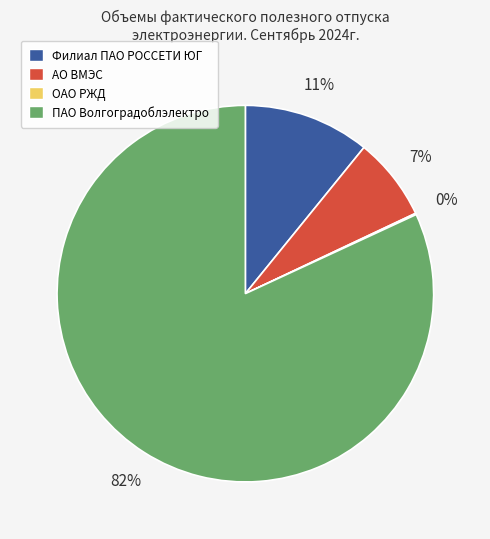

To the nearest percent, what is the difference between the largest and smallest slice percentages?

82%